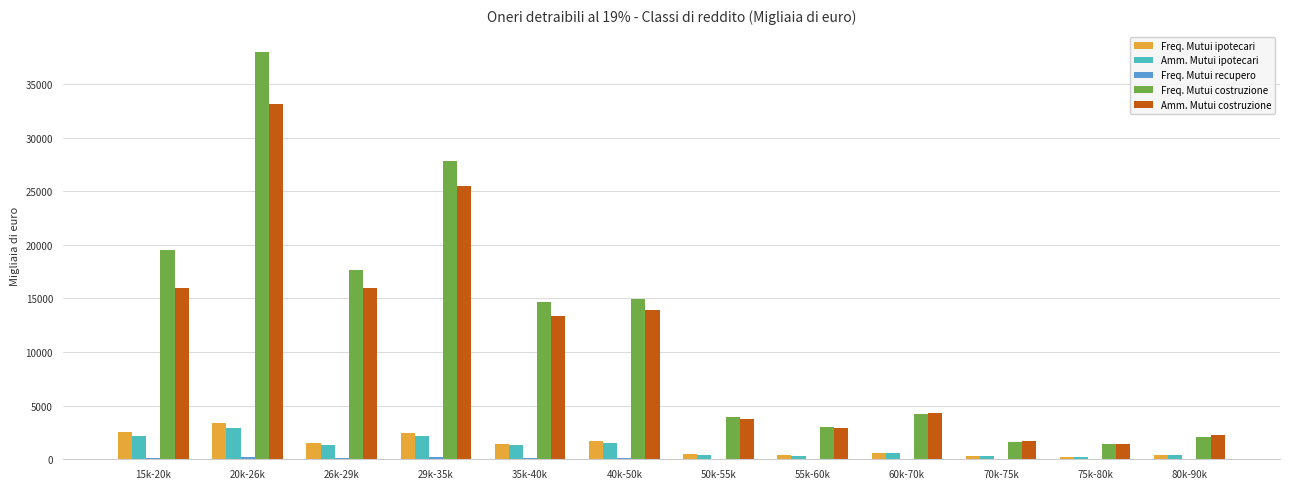

Which label corresponds to the largest value in the chart?

20k-26k